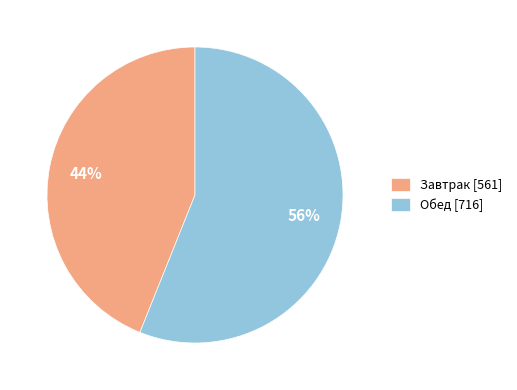

Does Завтрак account for over 50% of the chart?

No